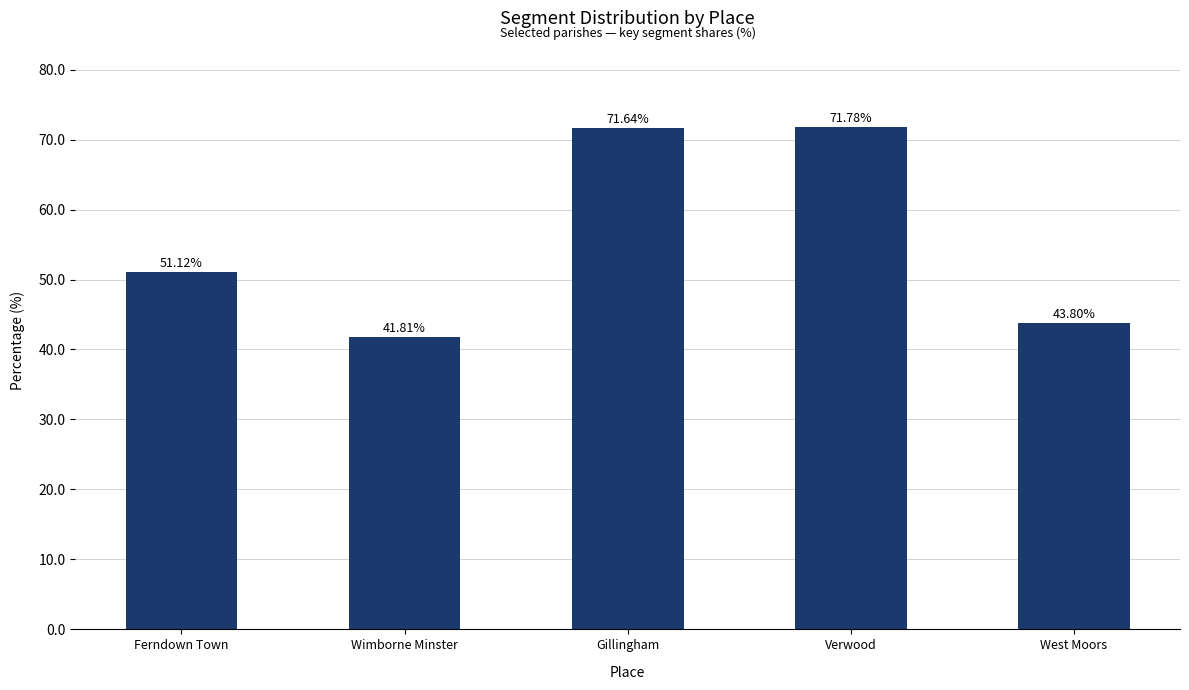

What is the label of the 3rd bar from the left?

Gillingham